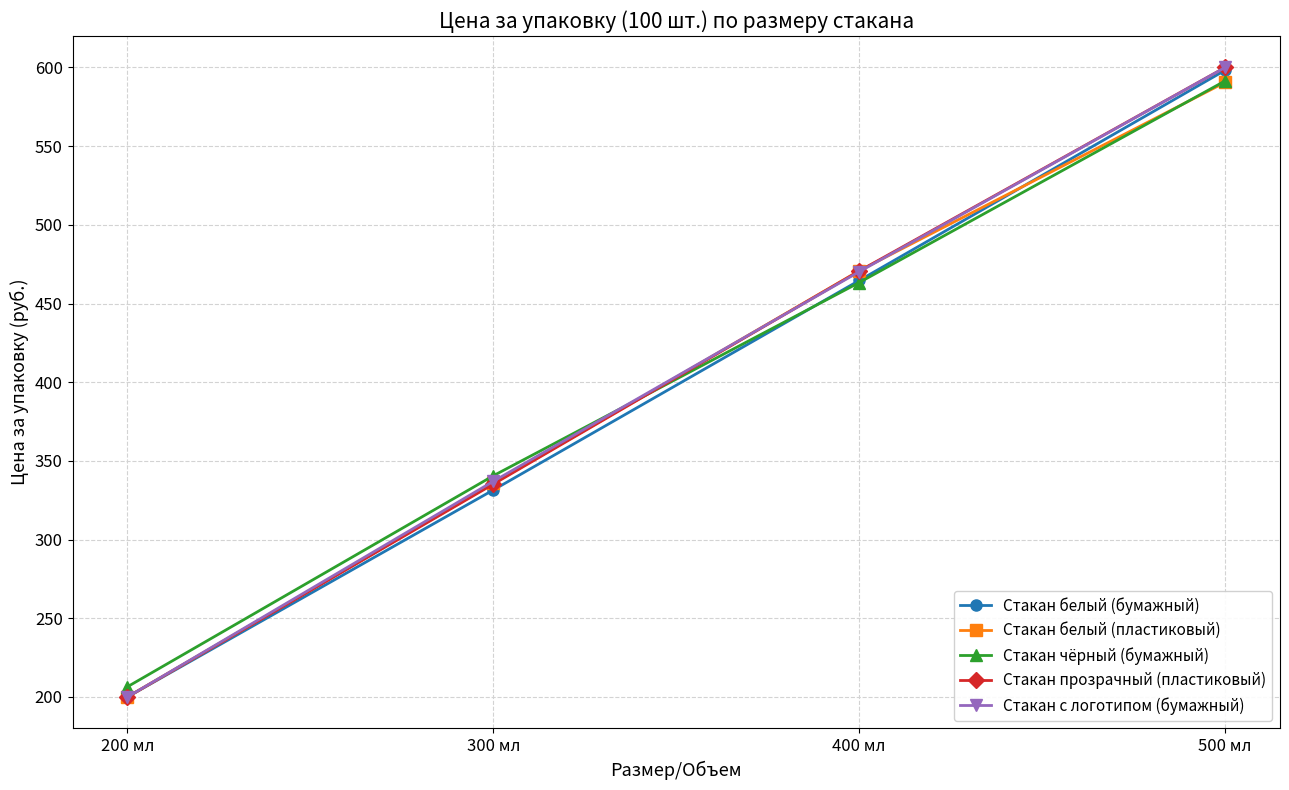

The value of Стакан белый (пластиковый) at 400 мл is 194.4. True or false?

False